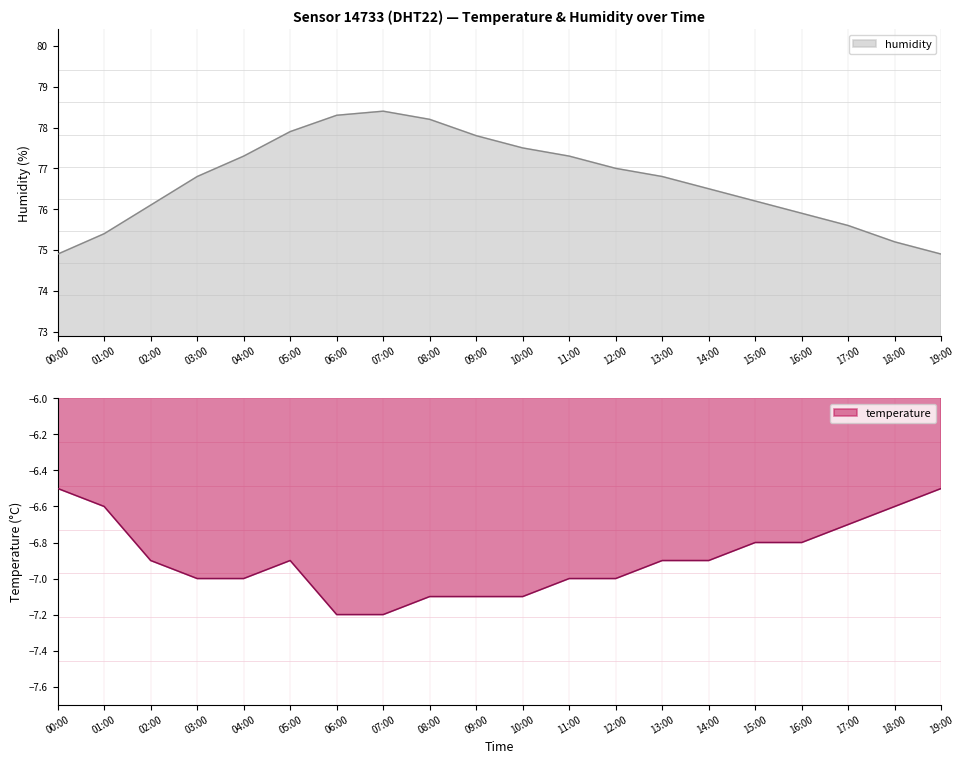

The value of temperature at 12:00 is -3.9. True or false?

False